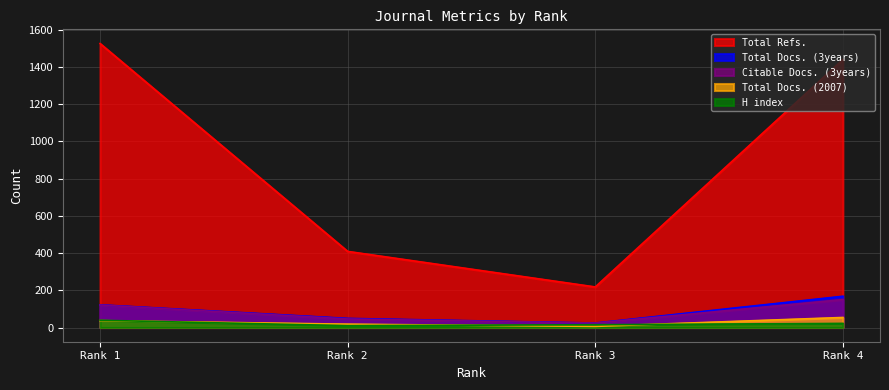

Which series has the largest total across all categories?

Total Refs.